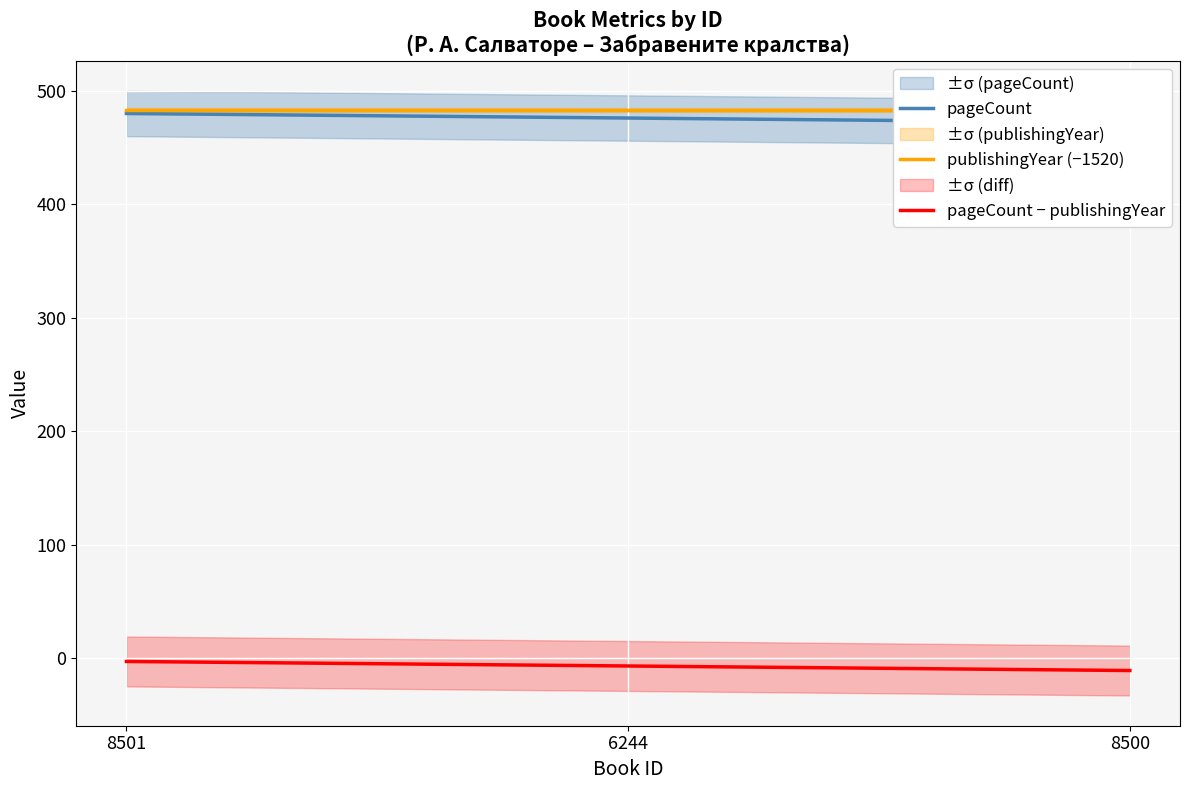

How many data points does each series have?

3